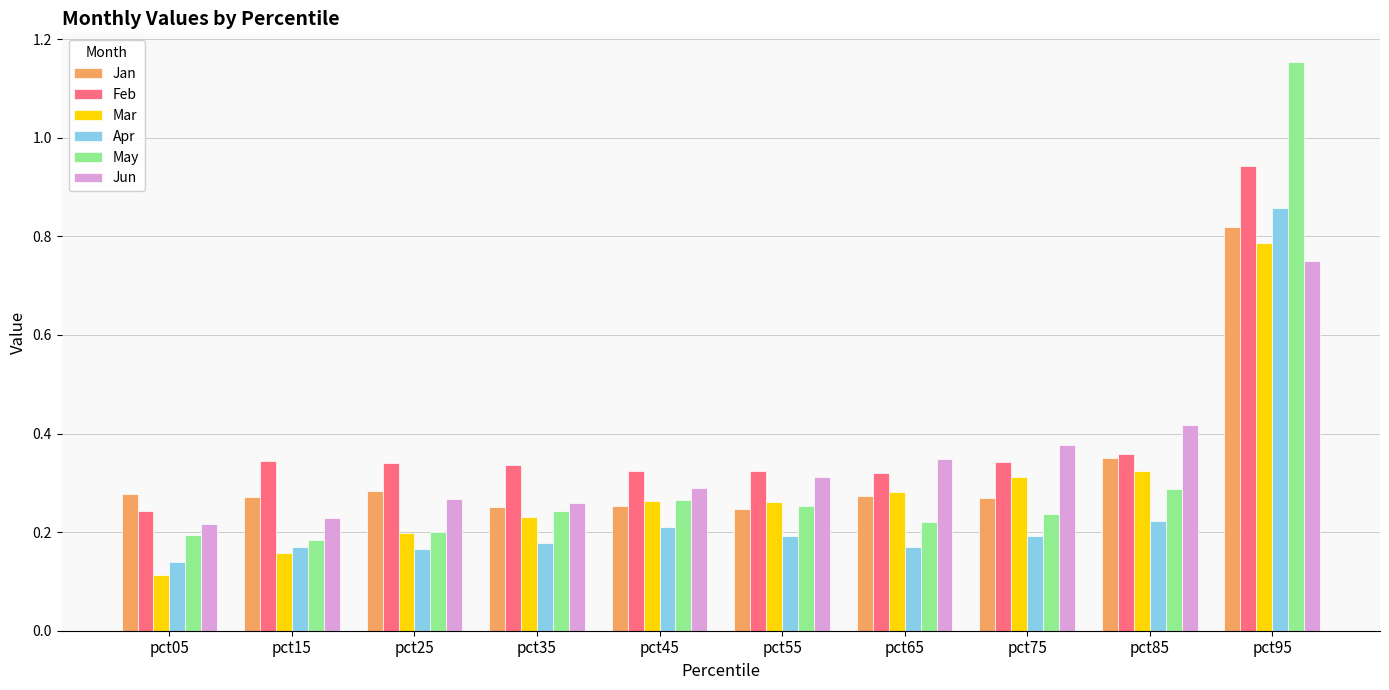

At how many categories does at least one series exceed 1?

1